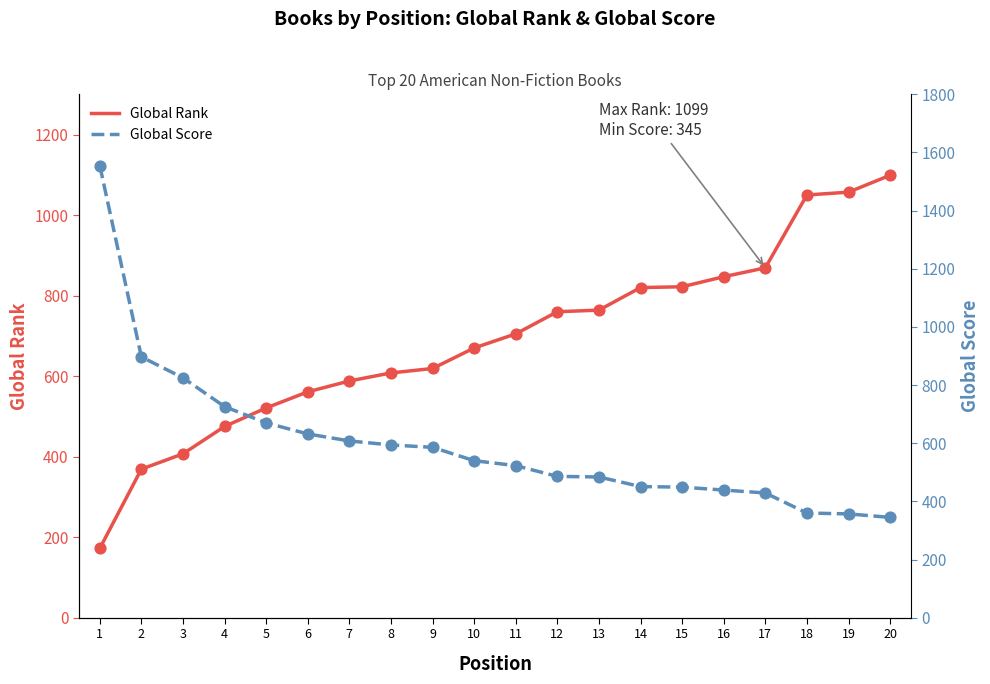

What are all the series names shown in the legend?

Global Rank, Global Score